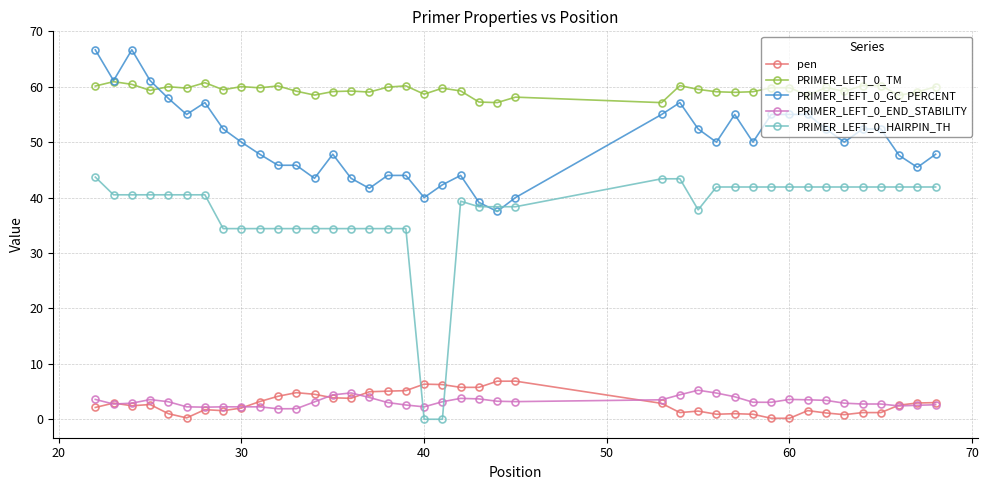

Which series has the largest range (max minus min)?

PRIMER_LEFT_0_HAIRPIN_TH